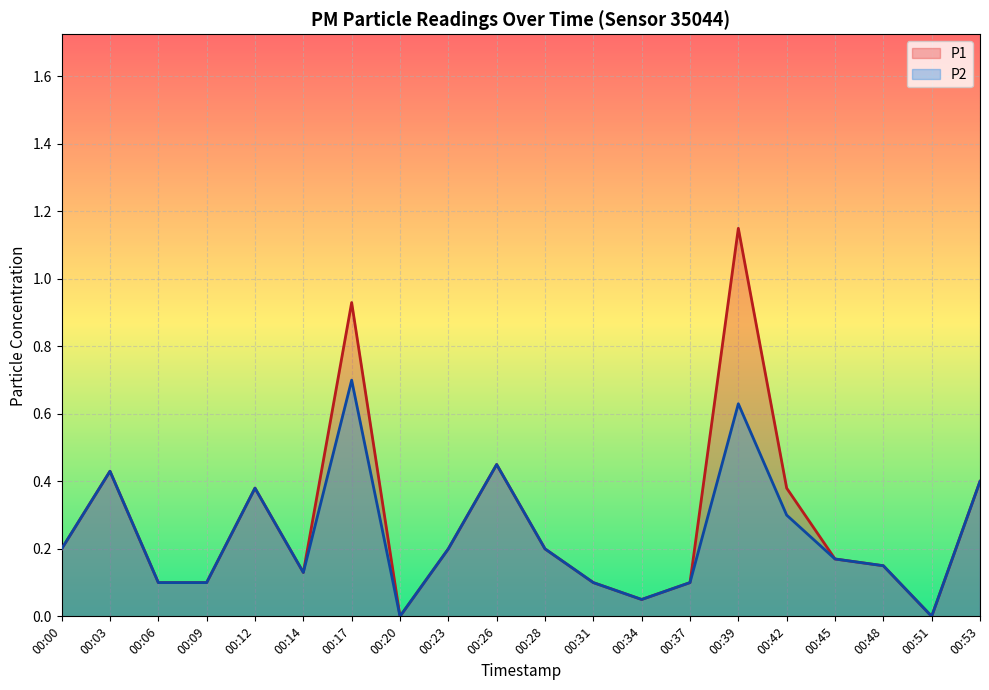

Reading right to left, list all the values displayed in this chart.

P1: 00:53=0.4	00:51=0.0	00:48=0.1	00:45=0.2	00:42=0.4	00:39=1.1	00:37=0.1	00:34=0.1	00:31=0.1	00:28=0.2	00:26=0.5	00:23=0.2	00:20=0.0	00:17=0.9	00:14=0.1	00:12=0.4	00:09=0.1	00:06=0.1	00:03=0.4	00:00=0.2
P2: 00:53=0.4	00:51=0.0	00:48=0.1	00:45=0.2	00:42=0.3	00:39=0.6	00:37=0.1	00:34=0.1	00:31=0.1	00:28=0.2	00:26=0.5	00:23=0.2	00:20=0.0	00:17=0.7	00:14=0.1	00:12=0.4	00:09=0.1	00:06=0.1	00:03=0.4	00:00=0.2